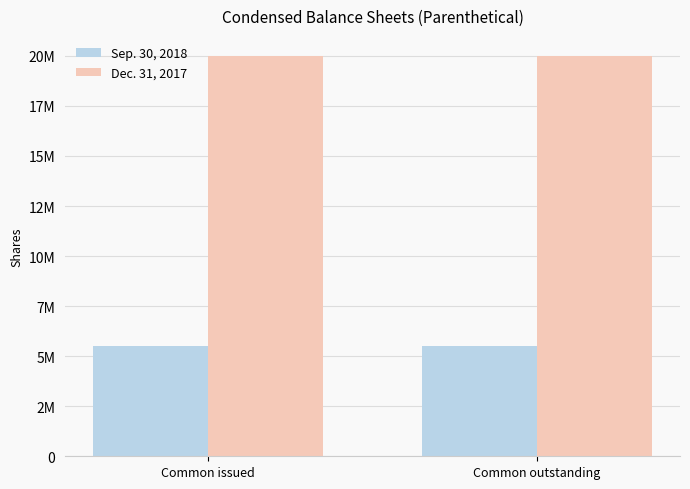

What are all the series names shown in the legend?

Sep. 30, 2018, Dec. 31, 2017